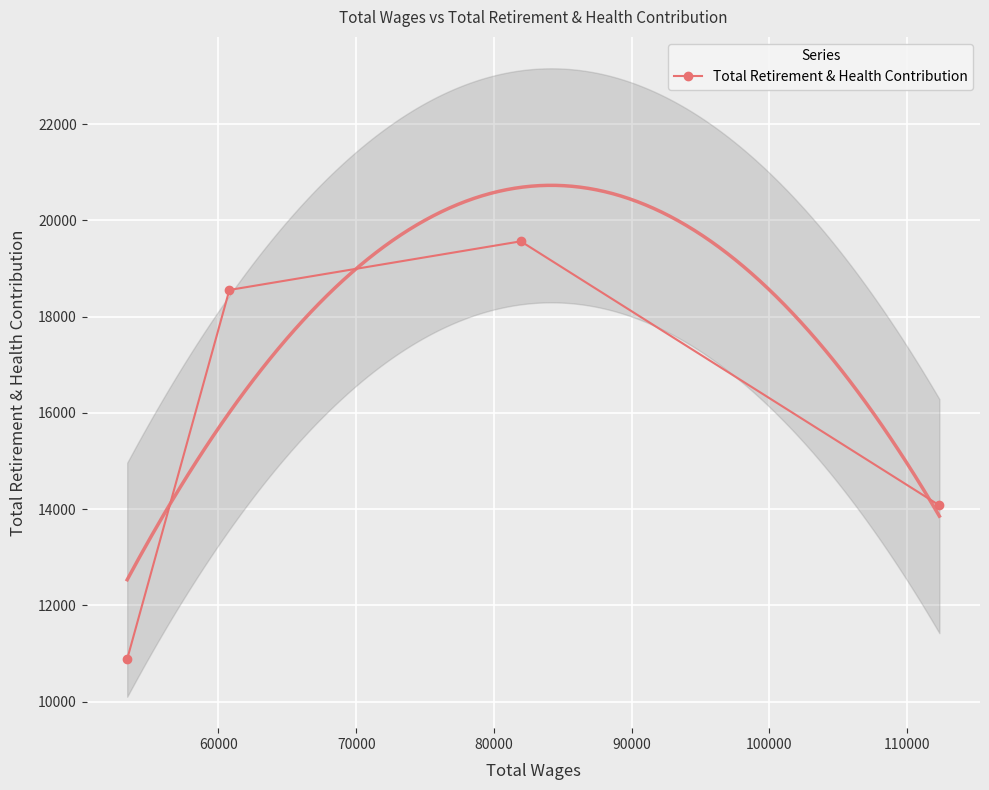

True or false: Total Retirement & Health Contribution has more than 0 interior local peaks.

True